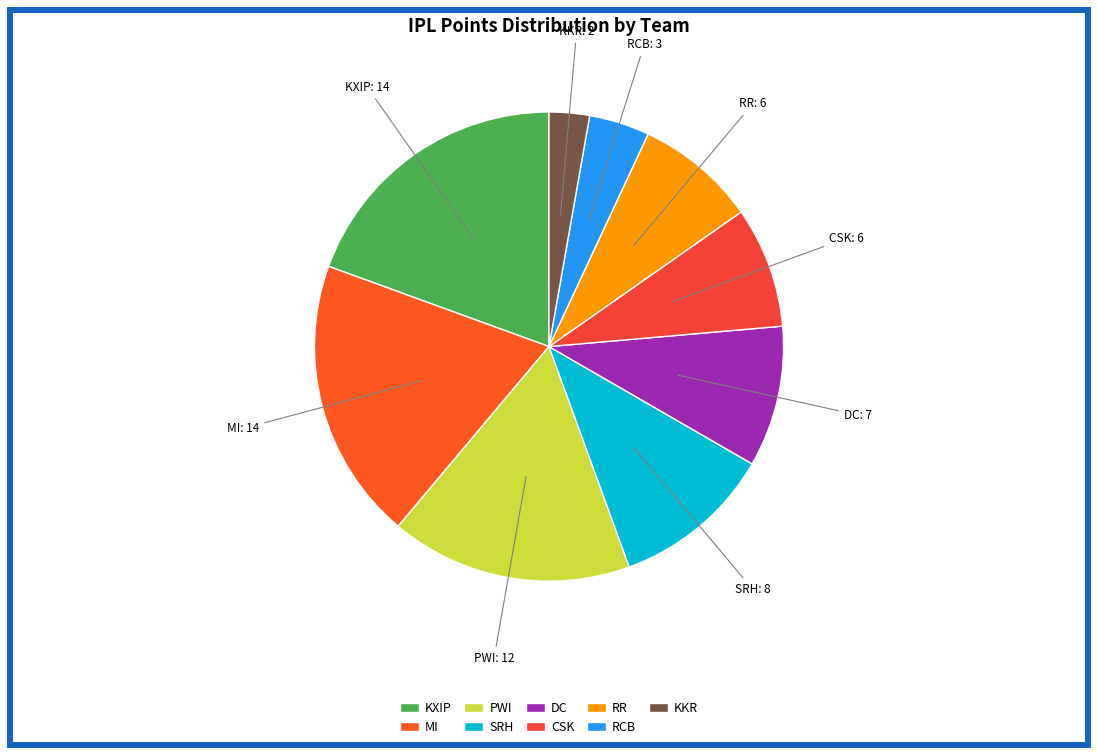

To the nearest percent, what is the difference between the largest and smallest slice percentages?

17%